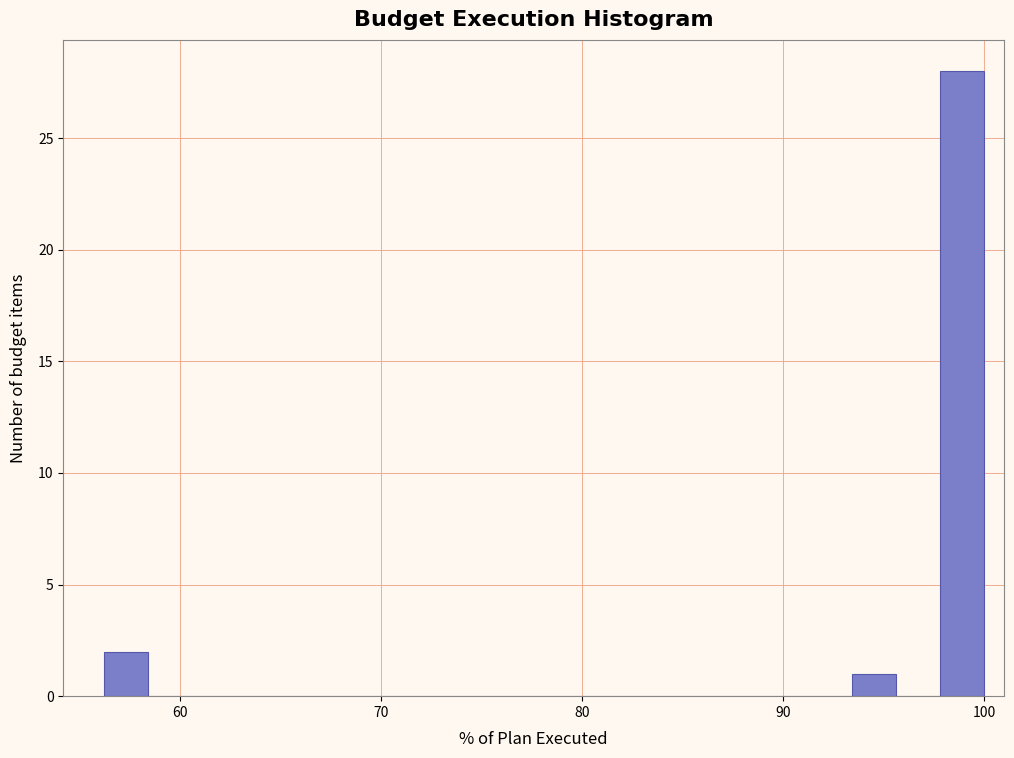

Around what value on the x-axis is the tallest bar? Give the approximate position of its centre, as read against the axis.

99